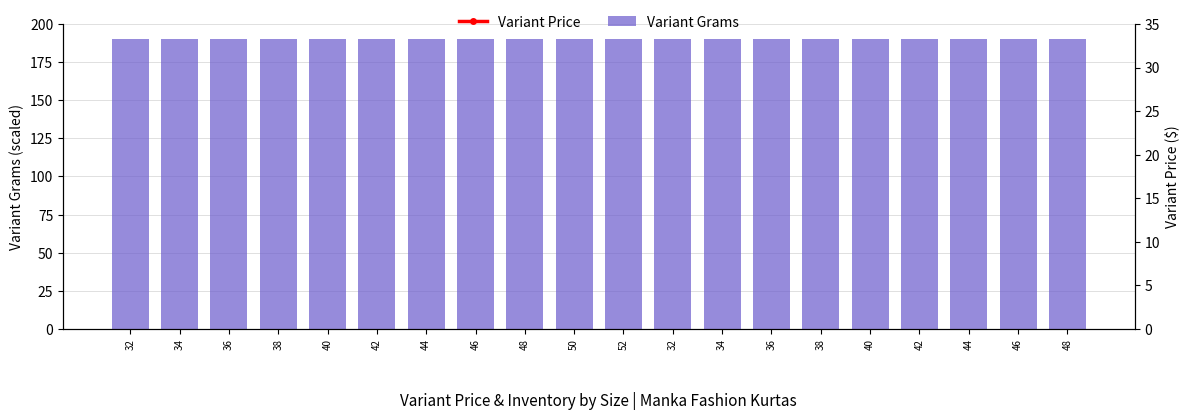

What is the total value across all series at 40?

242